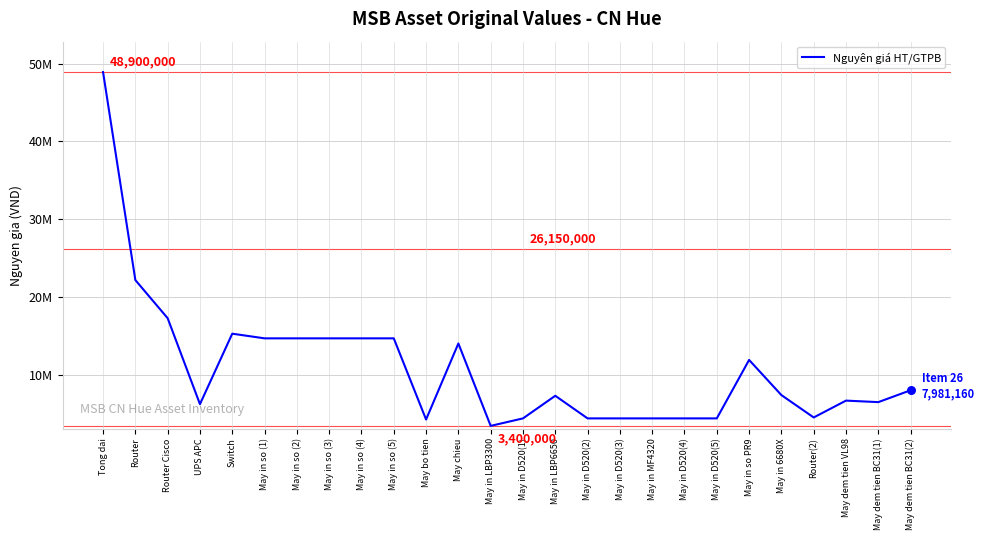

Between May chieu and May in D520(3), which is larger?

May chieu